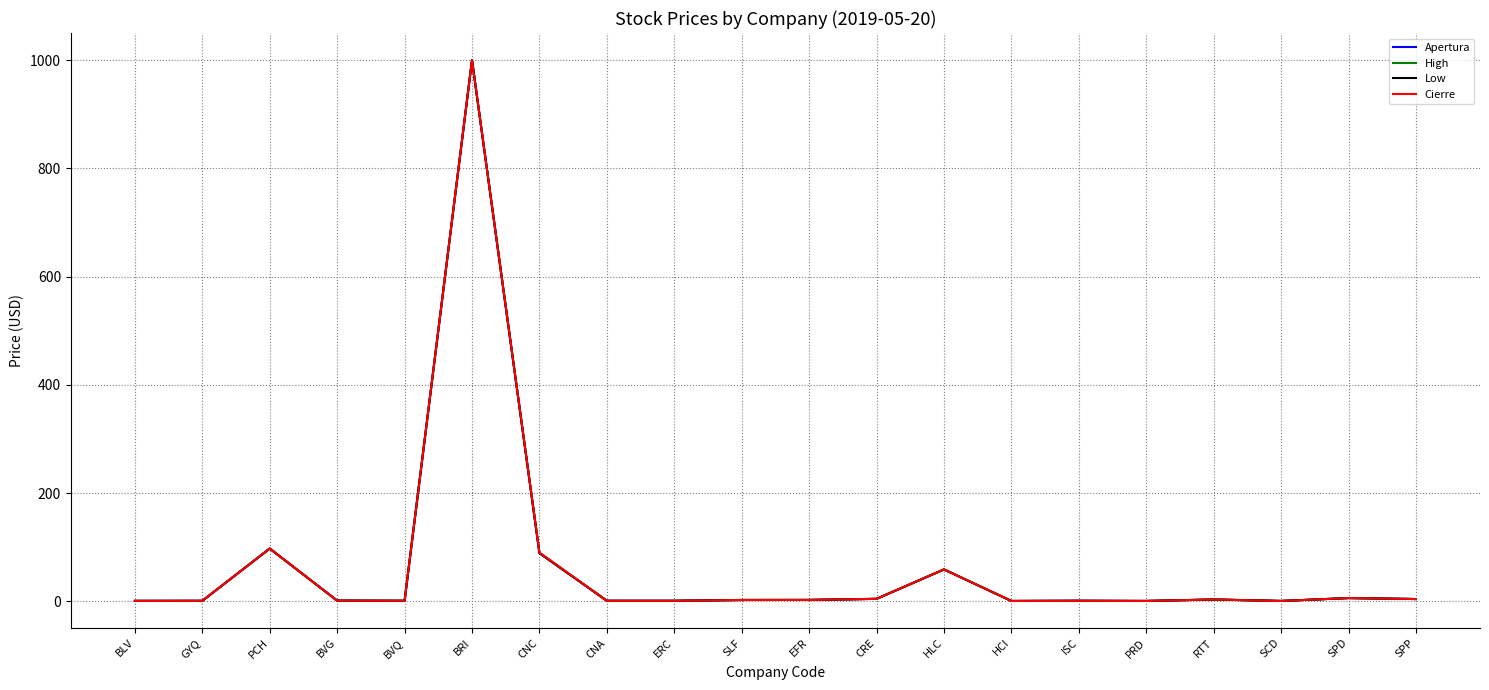

List the series in order of their peak value, lowest first.

Apertura, High, Low, Cierre